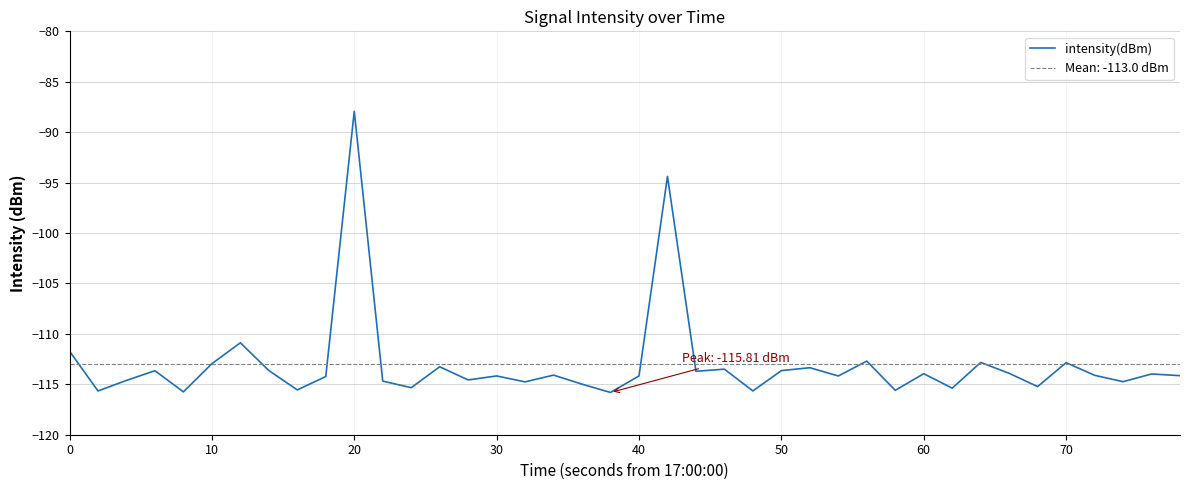

Is it true that intensity(dBm) equals -53.6 at 0?

False